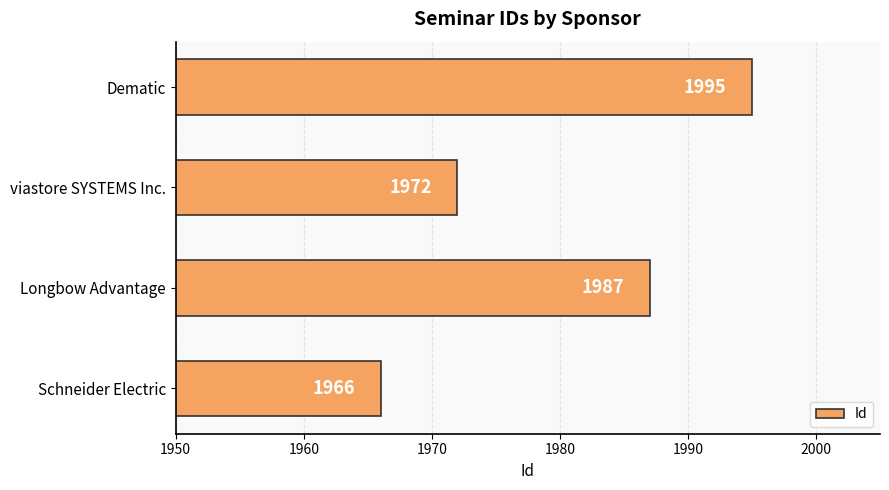

Where is the data nearest to the value 1980?

Longbow Advantage